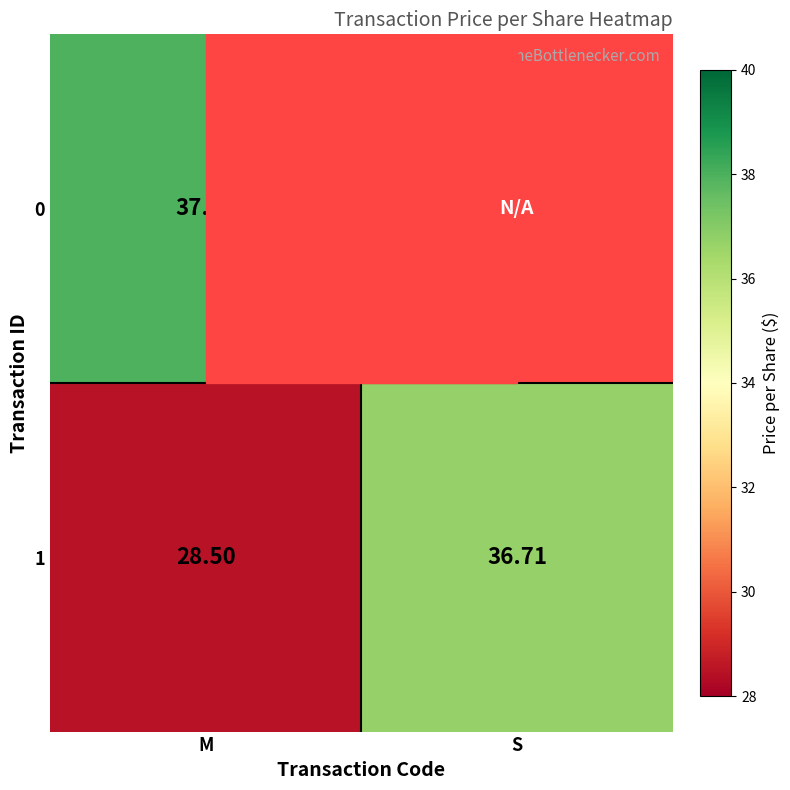

What is the total value across all series at M?

66.5